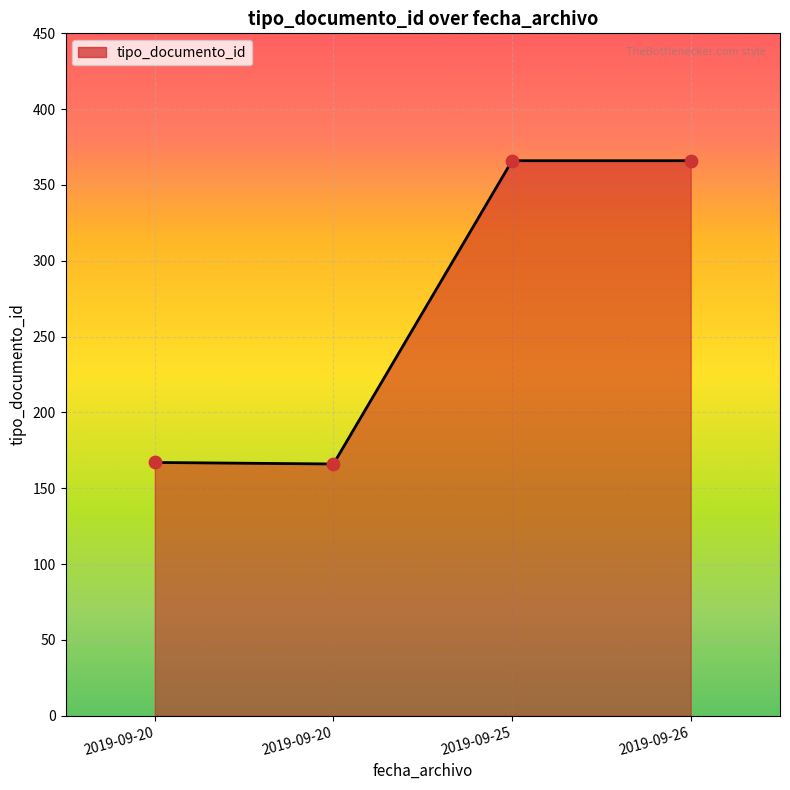

Approximately how many times larger is the value at 2019-09-20 compared to 2019-09-25?

0.5